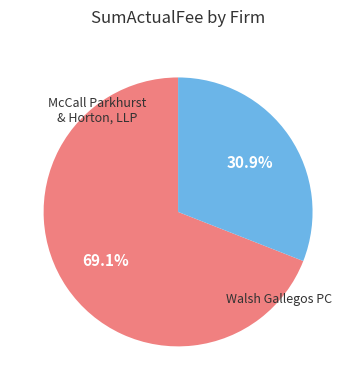

How many segments does this pie chart have?

2